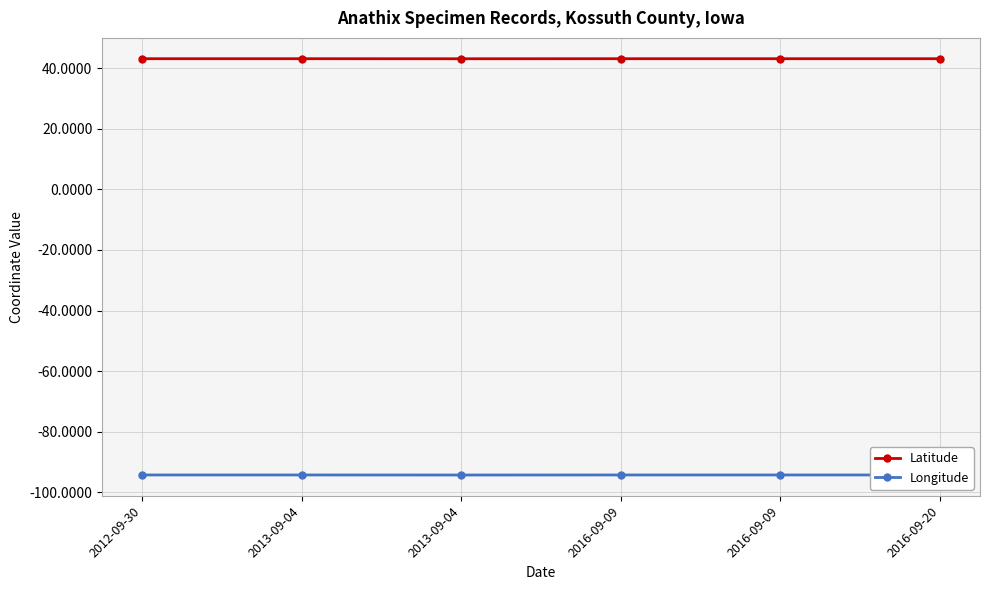

True or false: Latitude has a value of 43.1 at 2013-09-04.

True